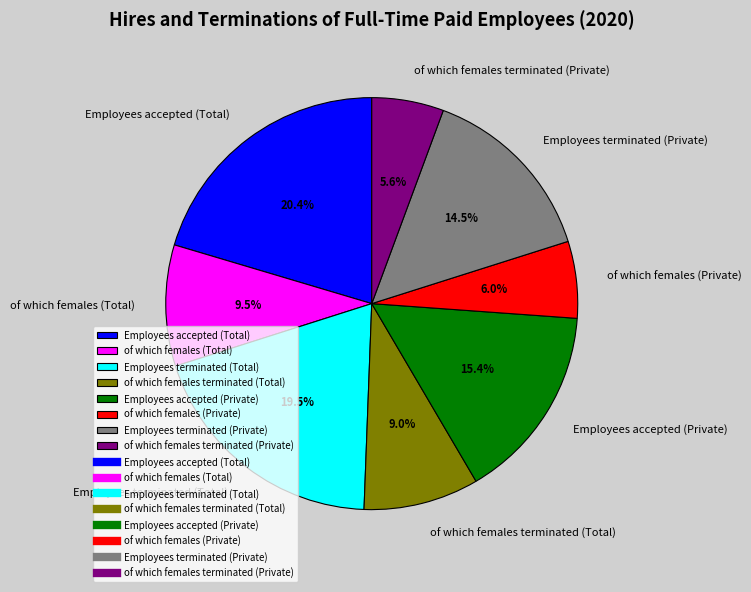

What is the largest slice in the pie chart?

Employees accepted (Total)